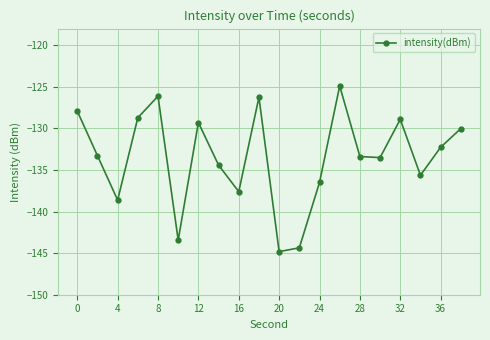

What is the average value?

-133.5